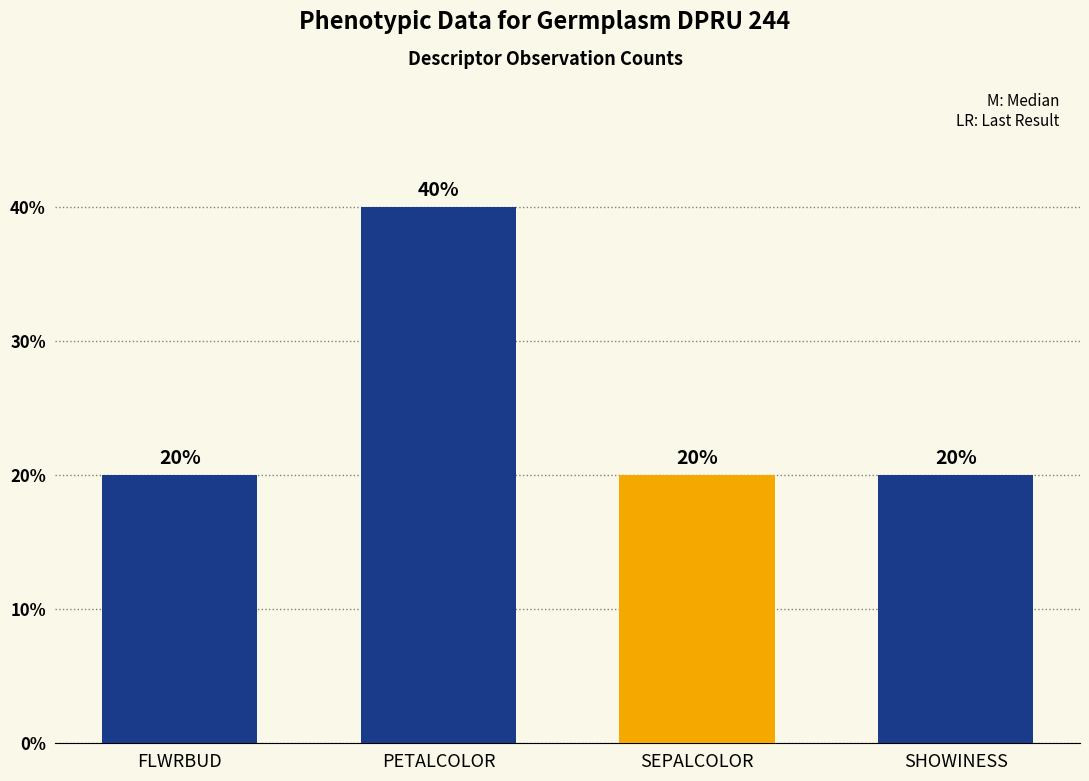

Count the values in the range 20 to 40.

4